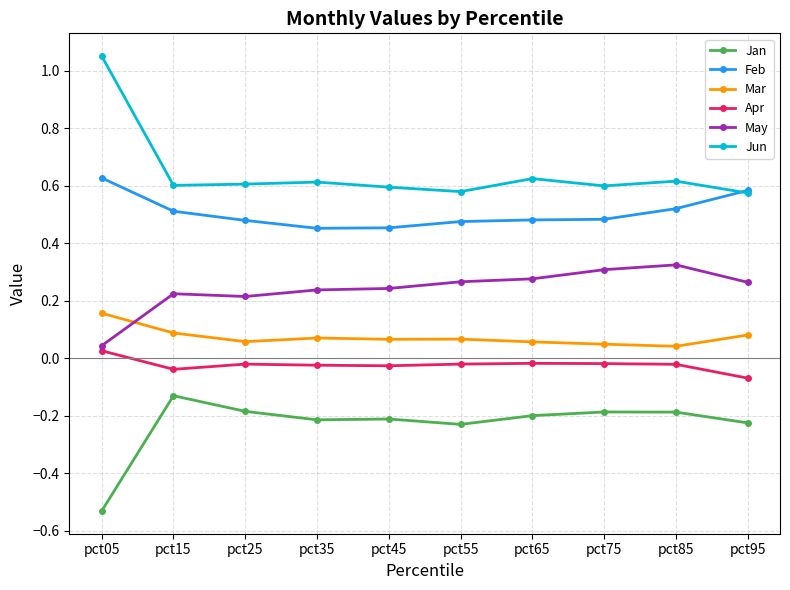

What is the sum of the Jan values at pct05 and pct15?

-0.7